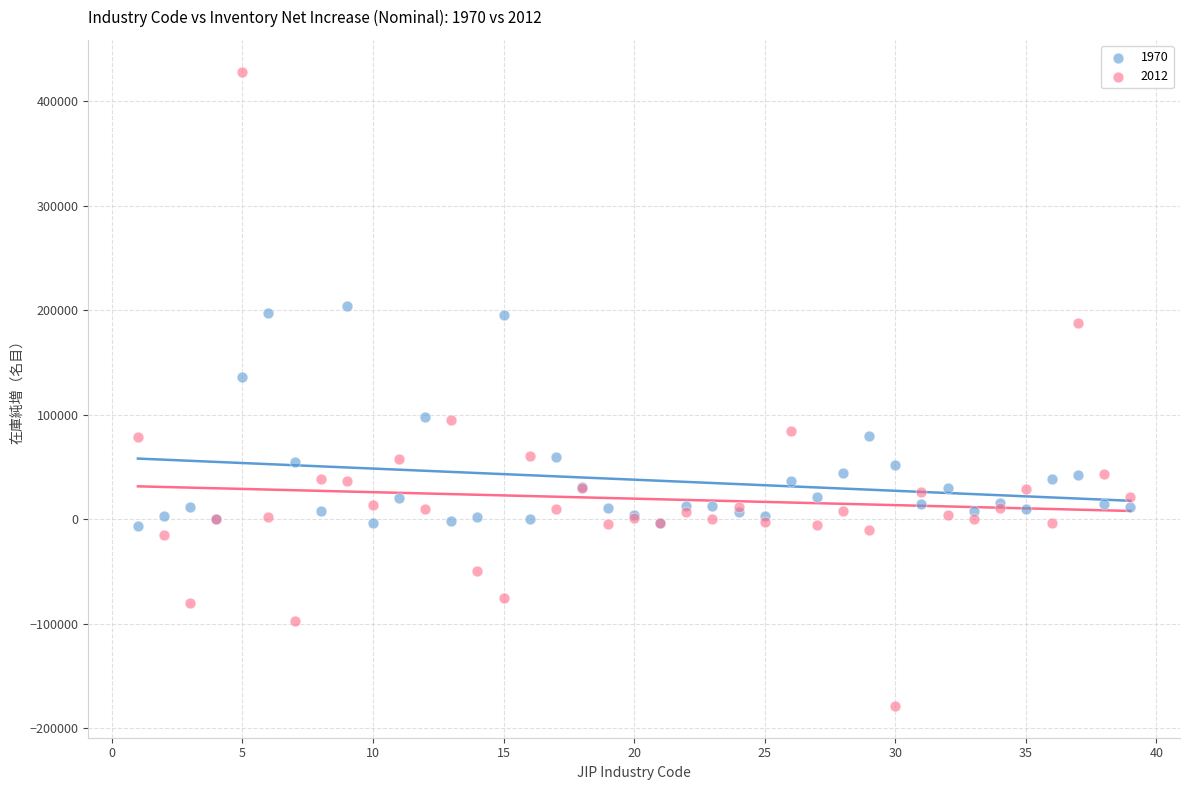

Across all series, what Y value is closest to 124660?

136054.6